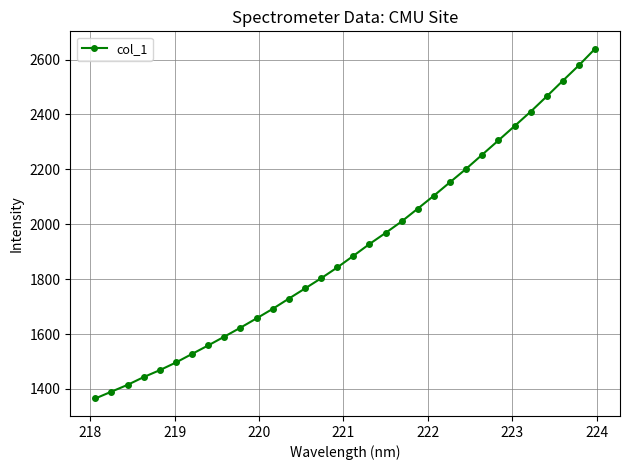

What is the sum of all values?

61211.7